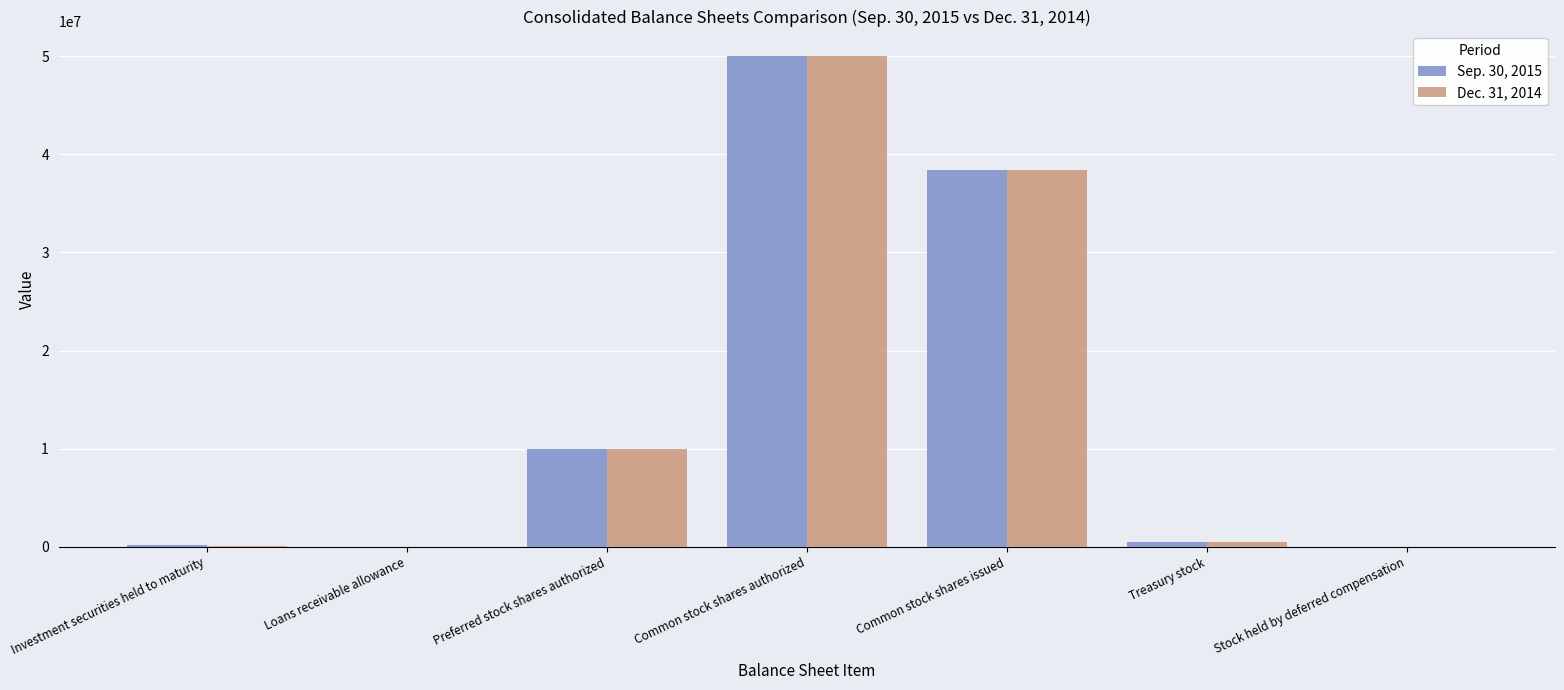

How many categories are shown in the chart?

7